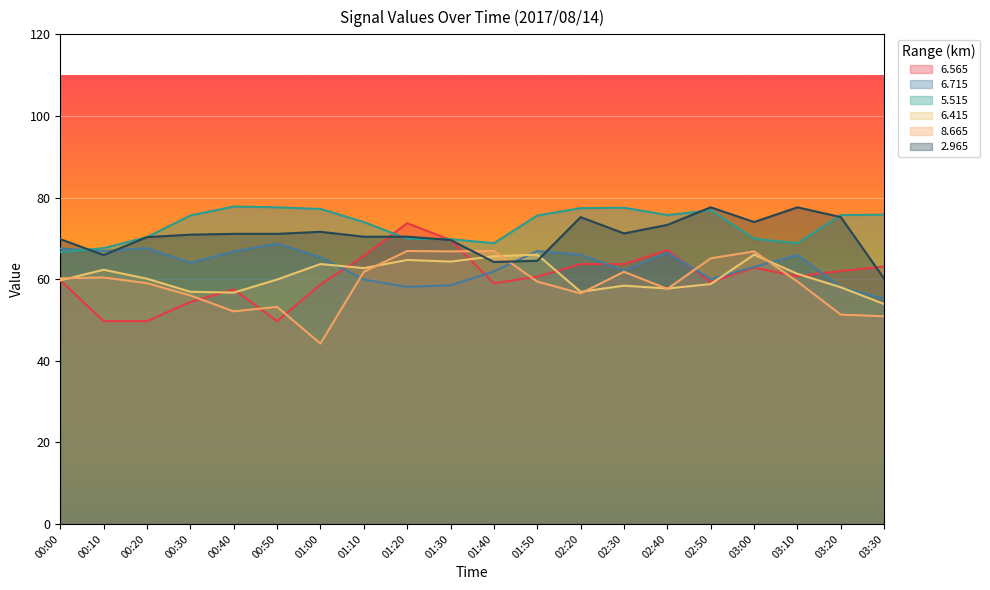

In 6.715, how many points are lower than both neighbors (excluding endpoints)?

5